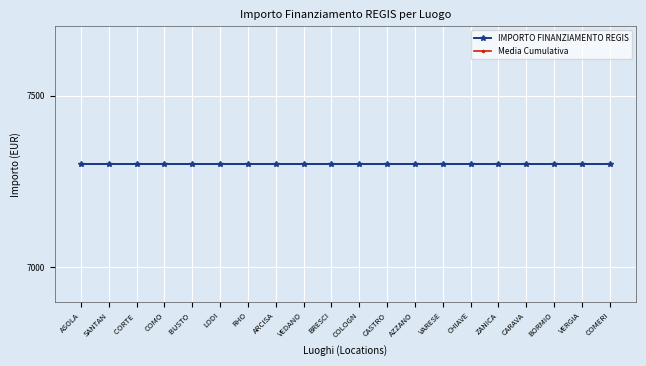

True or false: IMPORTO FINANZIAMENTO REGIS and Investimento 1.4 intersect in this chart.

False